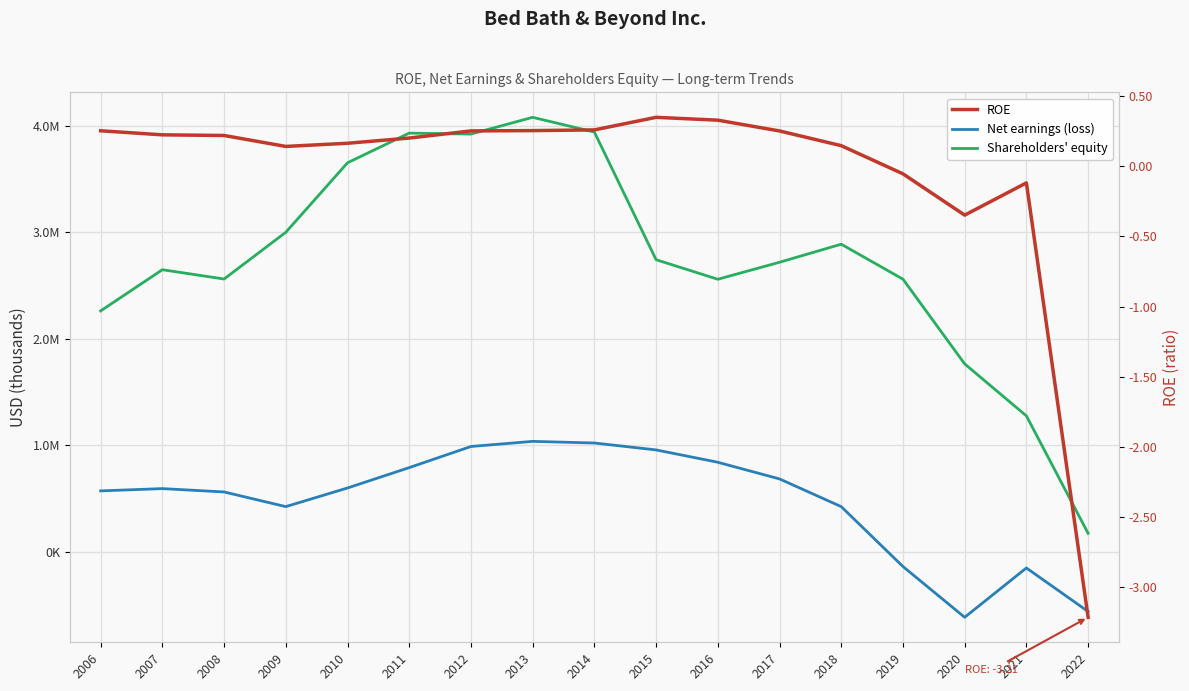

What is the maximum value shown in the chart?

4079730.0